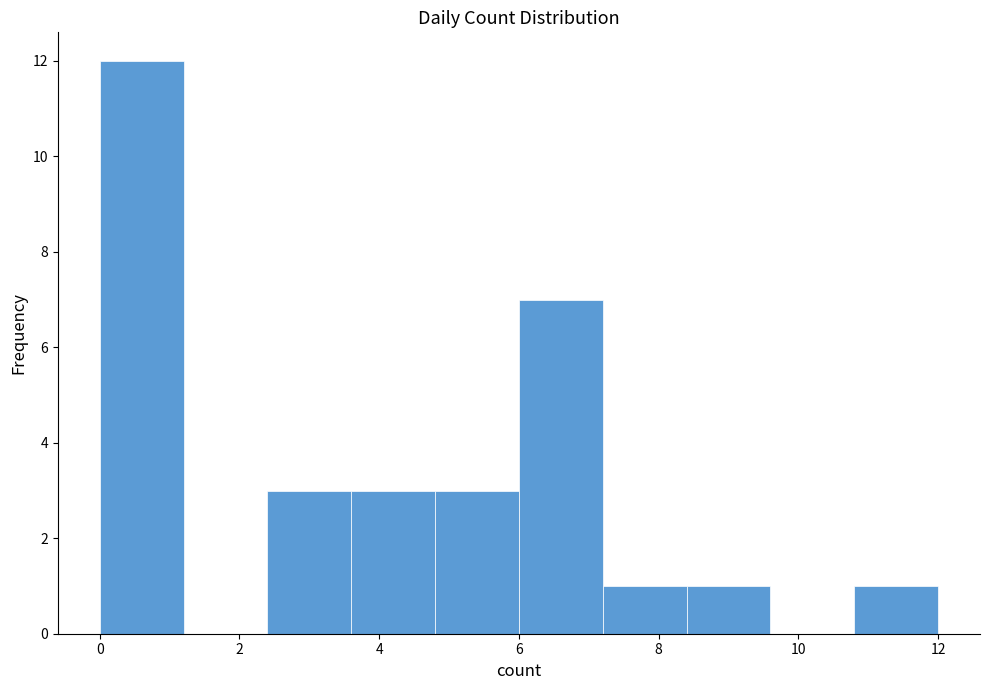

Which range on the x-axis has the tallest bar?

0.0 to 1.2